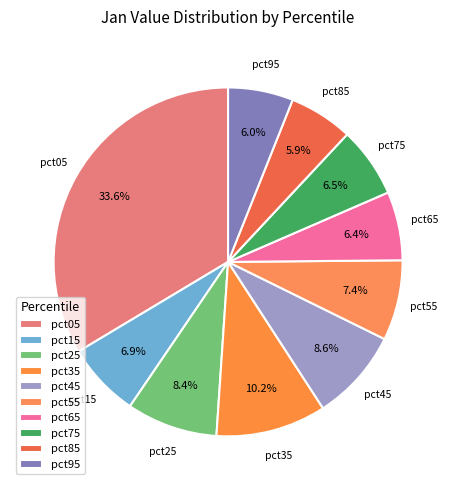

Does pct55 represent more than half of the total?

No